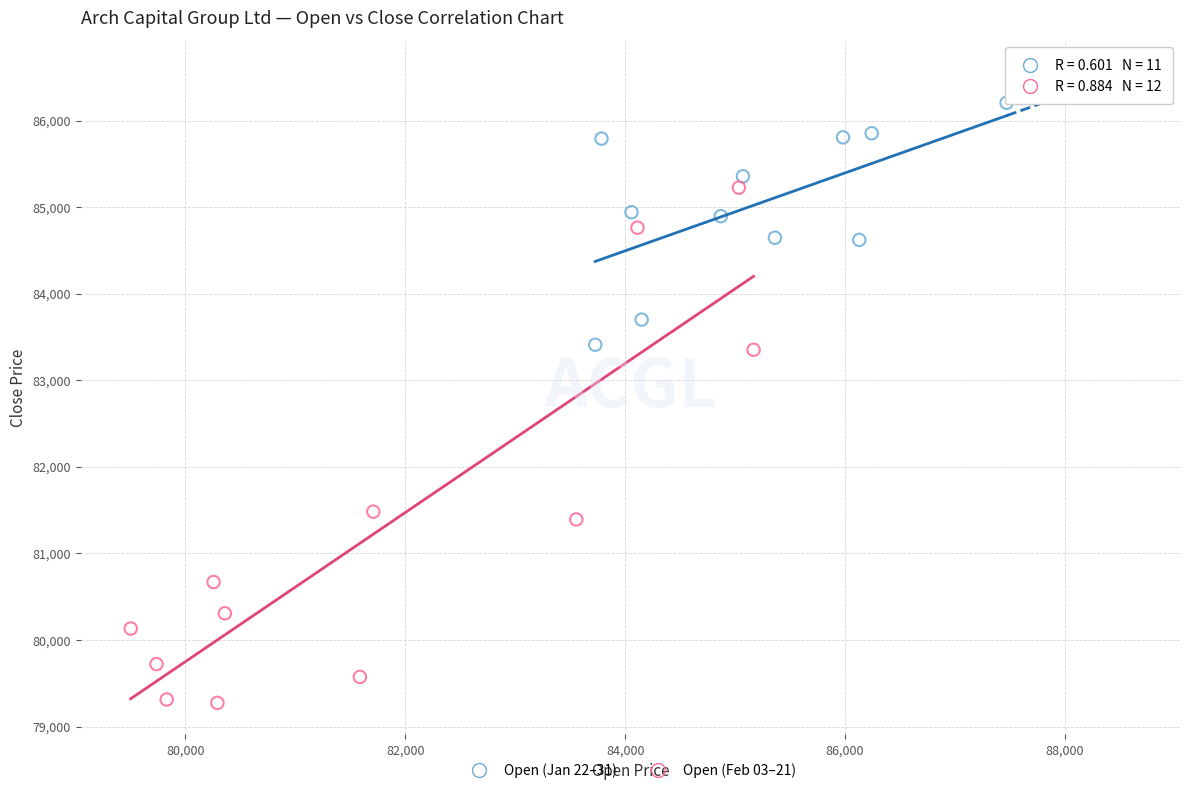

Which series contains the lowest Y value?

Open (Feb 03–21)